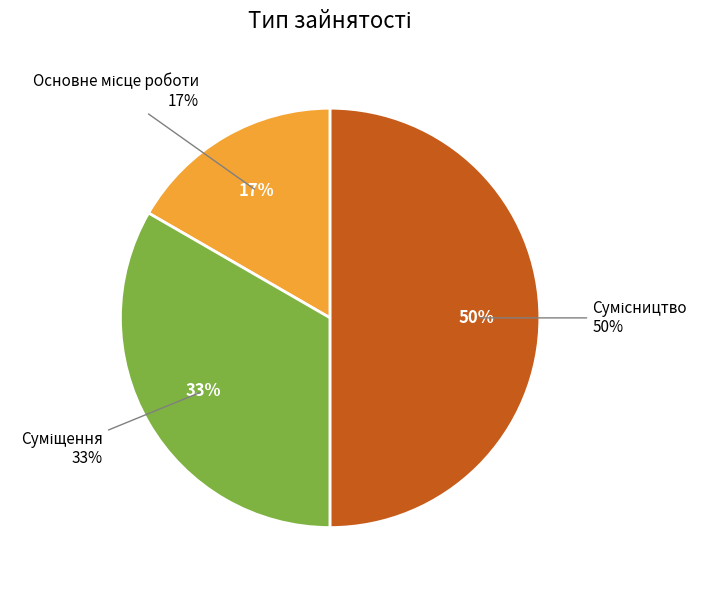

True or false: Суміщення accounts for 28% of the total.

False